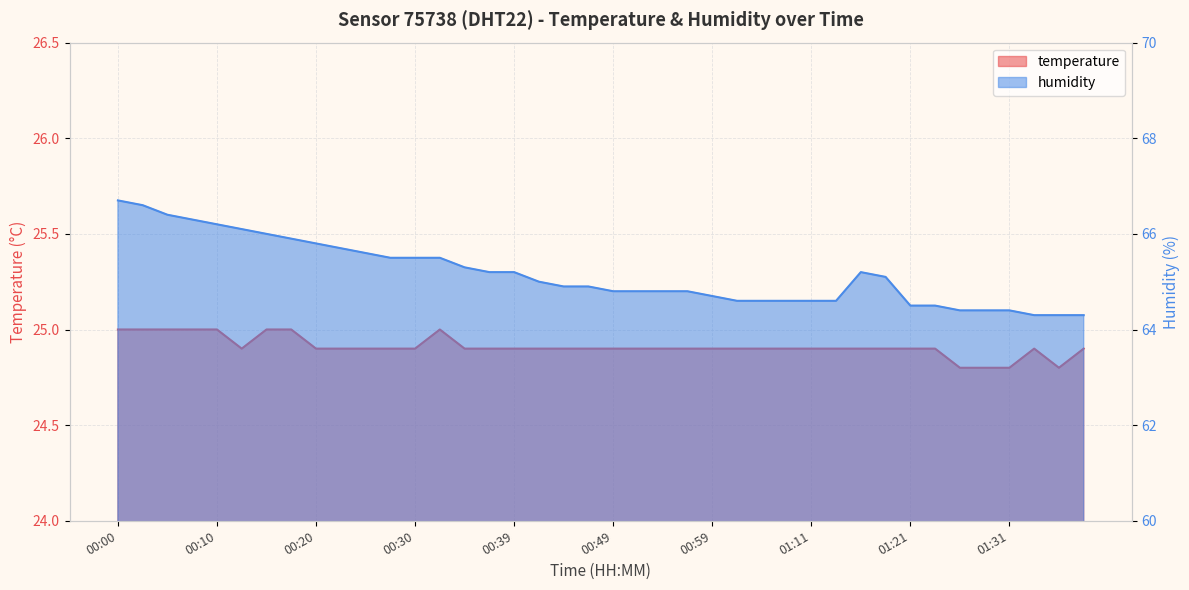

At which category does temperature reach its first local valley?

00:12